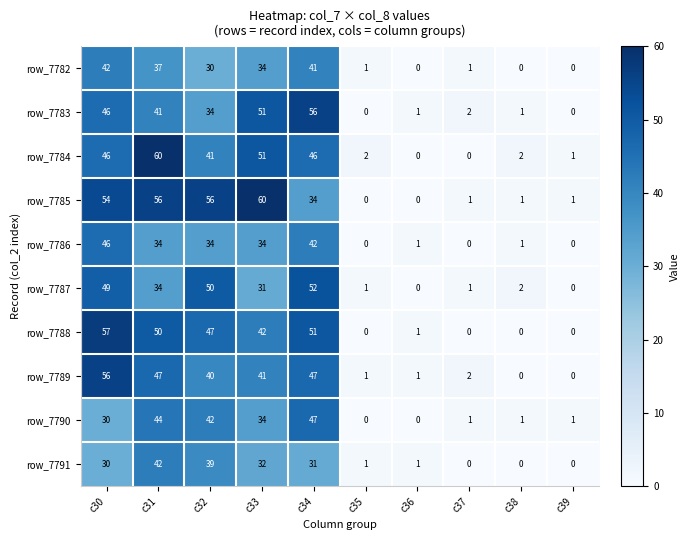

What is the maximum value for row_7790?

47